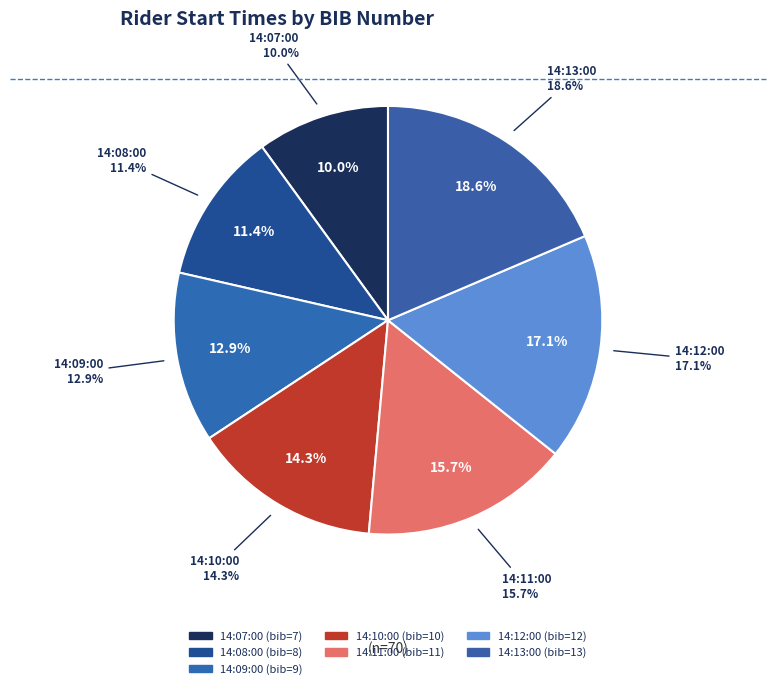

Is the sum of 14:09:00 and 14:10:00 greater than half?

No